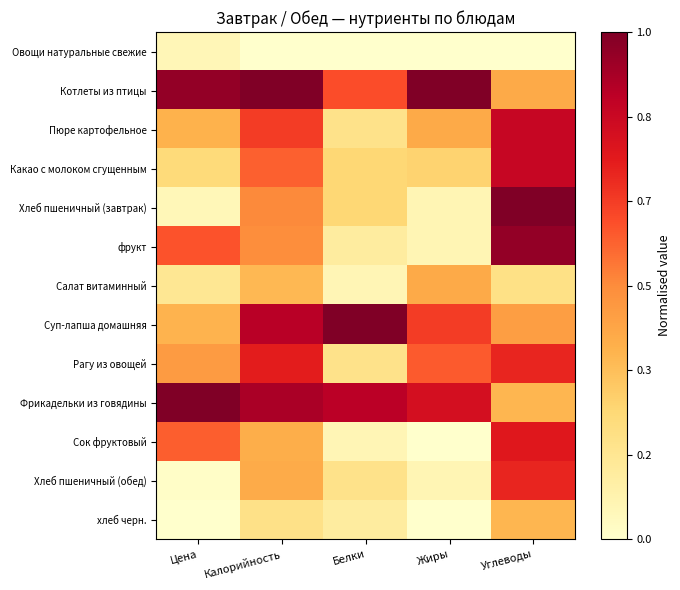

What is the spread (max minus min) of values at Калорийность?

1.0